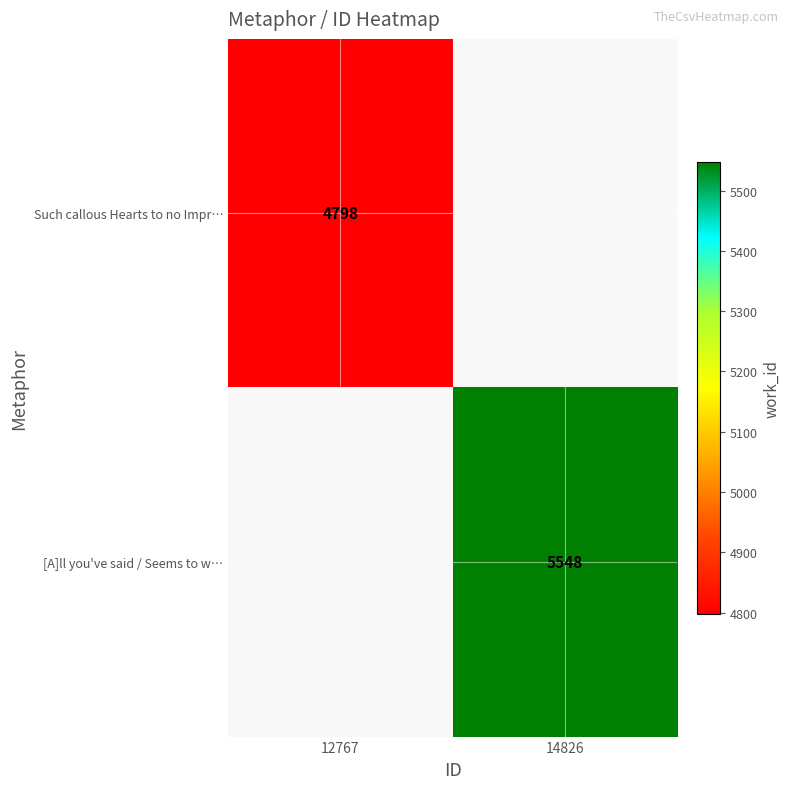

Is it true that Such callous Hearts to no Impr… equals 8244 at 12767?

False